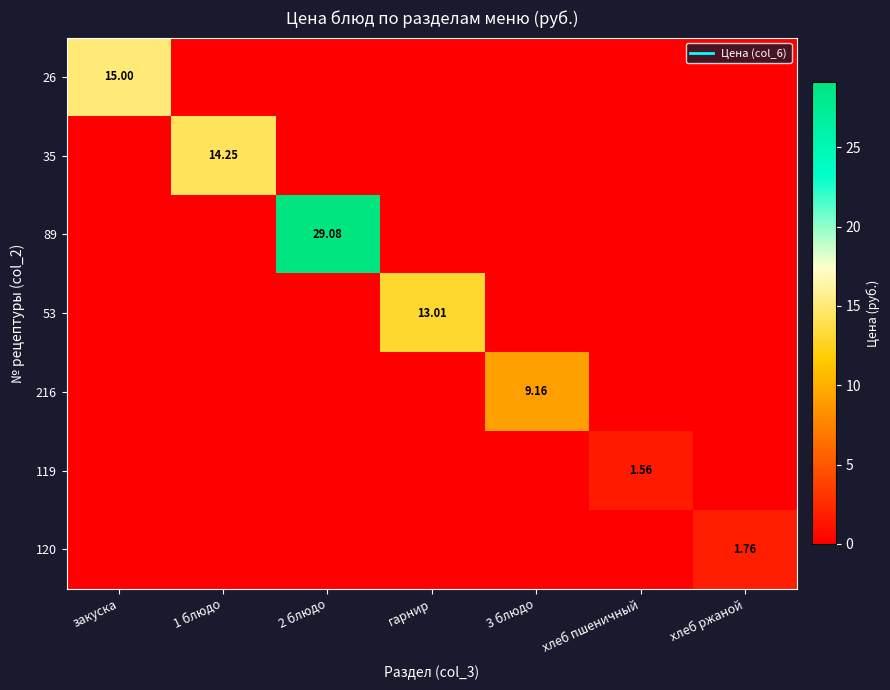

The 89 series shows 0.0 at 1 блюдо. True or false?

True